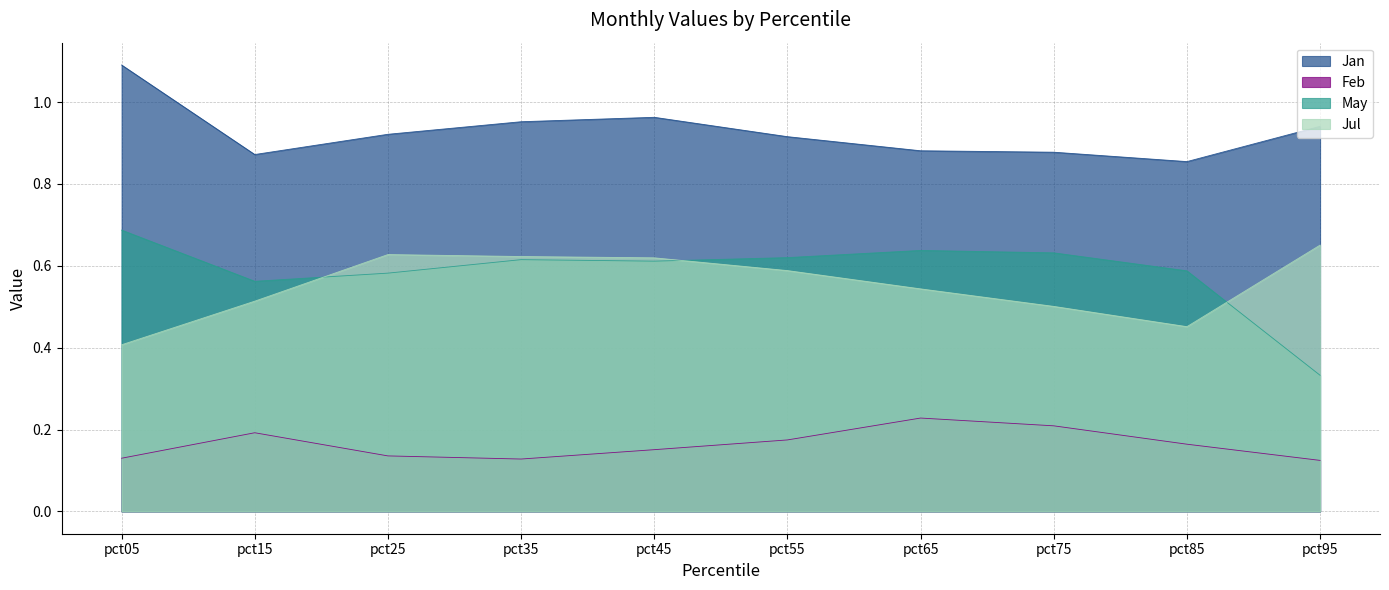

True or false: Feb and May cross at least once.

False